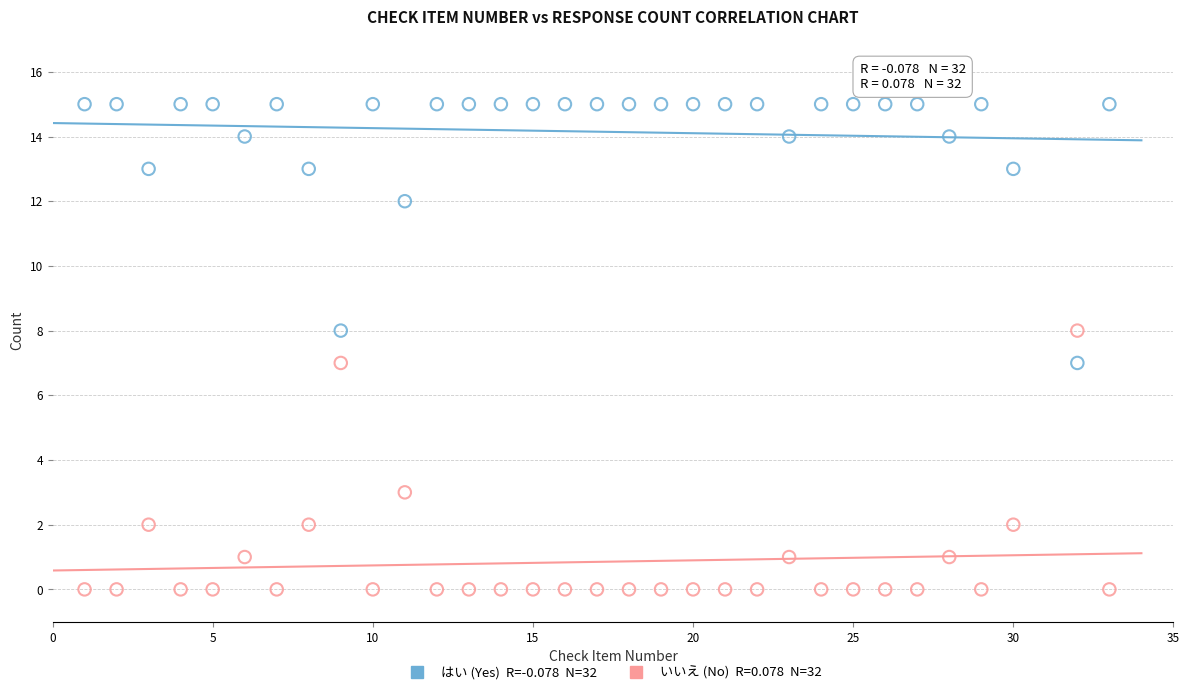

Across all data points, what is the range of X values (max minus min)?

32